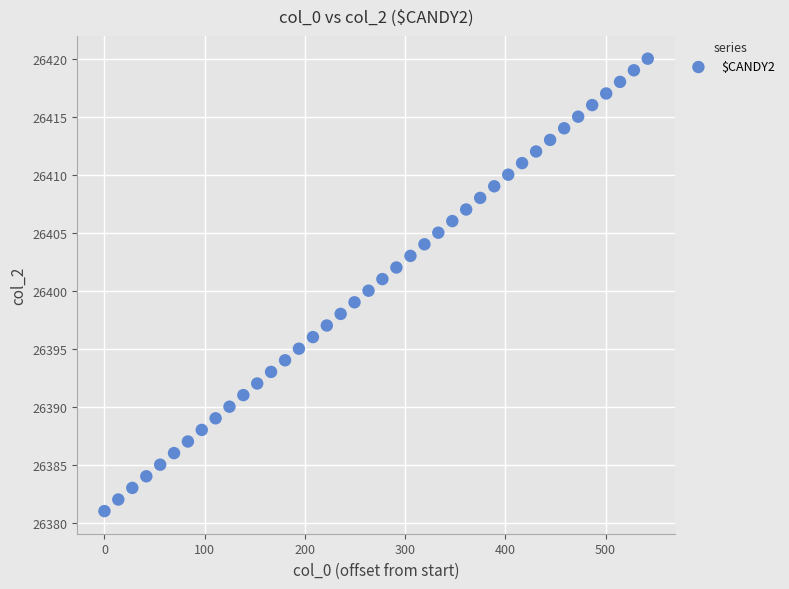

What is the range of Y values (max minus min)?

39